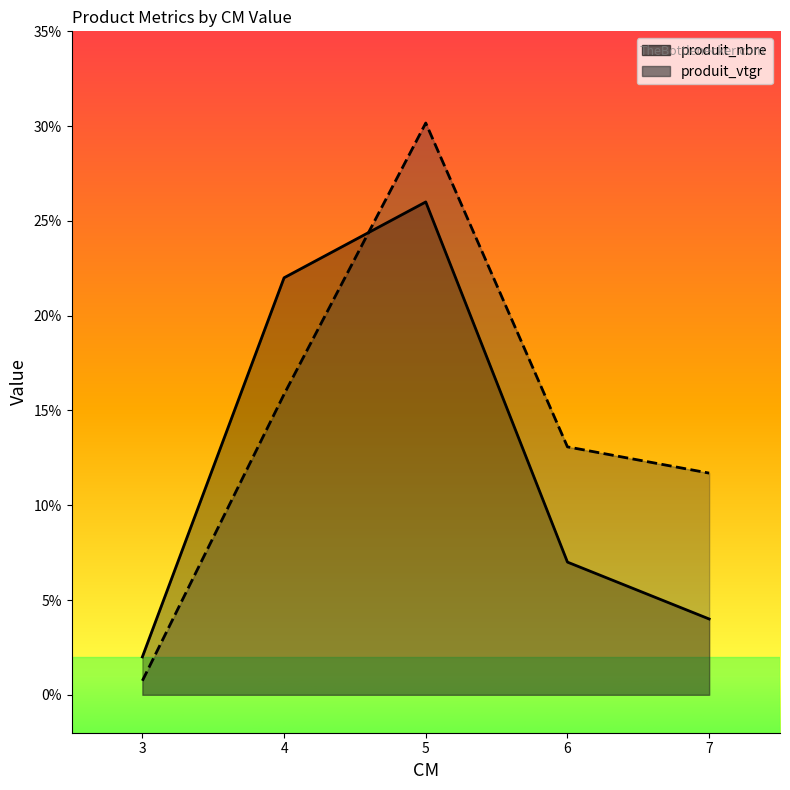

Reading left to right, list all the values displayed in this chart.

produit_nbre: 3=2.0	4=22.0	5=26.0	6=7.0	7=4.0
produit_vtgr: 3=0.7	4=15.9	5=30.2	6=13.1	7=11.7